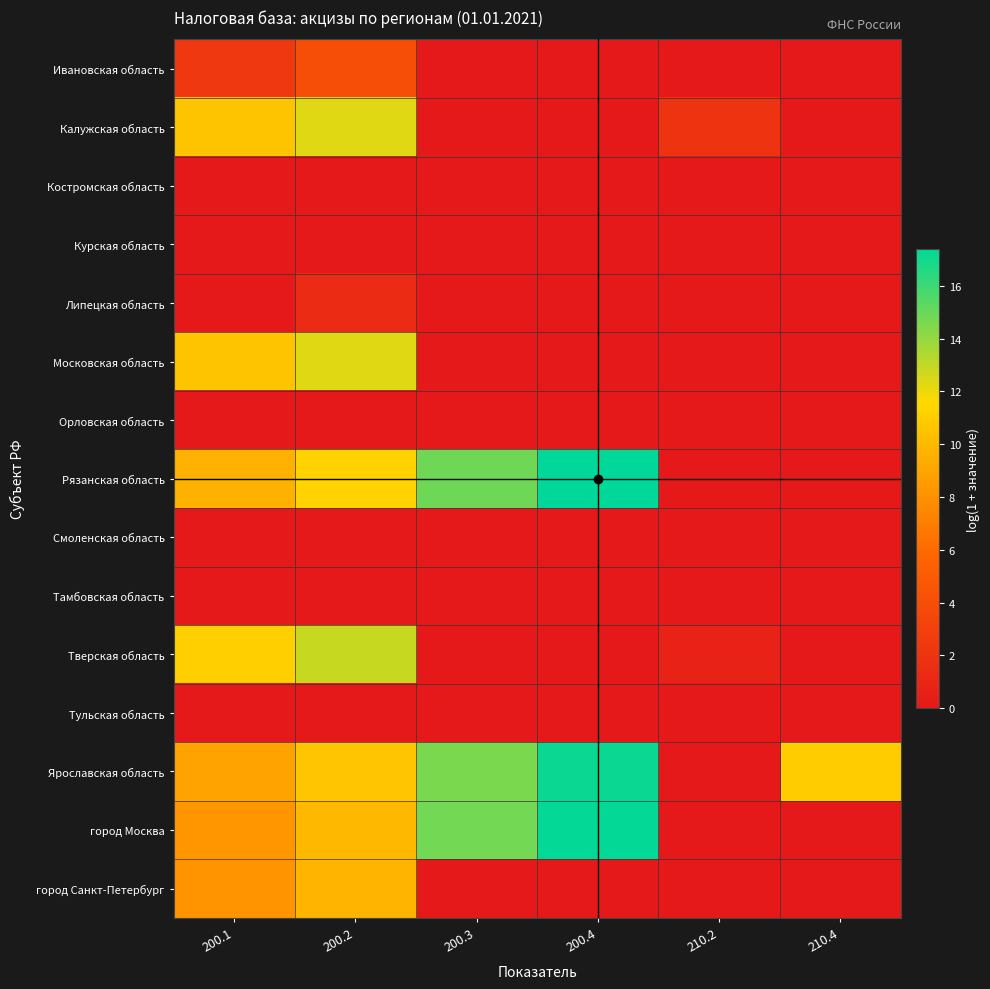

Which series changed the most between 200.3 and 210.4?

Рязанская область